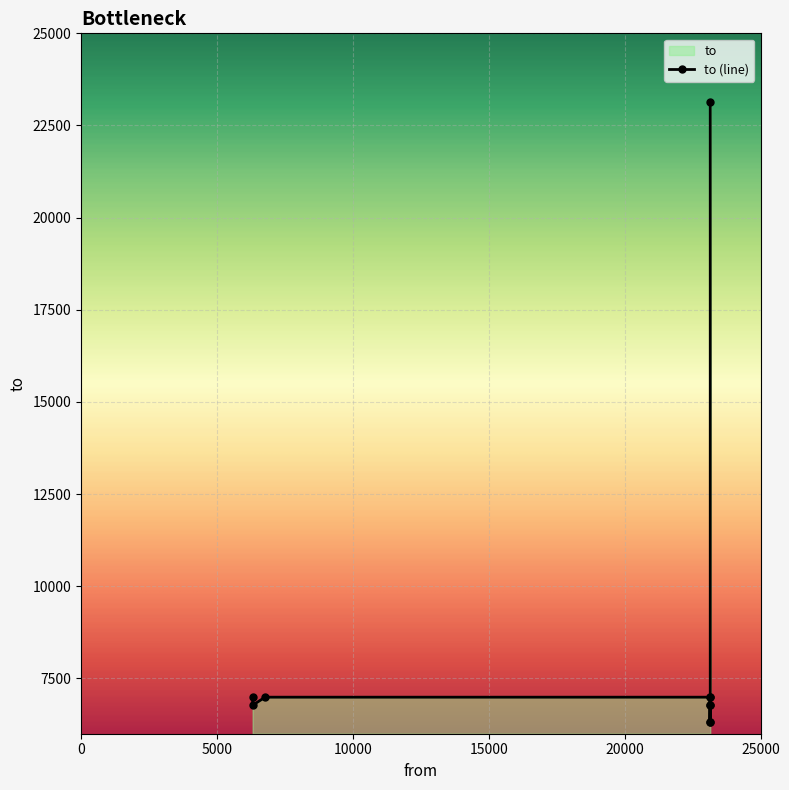

Rank the categories by value from highest to lowest.

23147, 6772, 6313, 23139, 23147, 6313, 23139, 23147, 23139, 23147